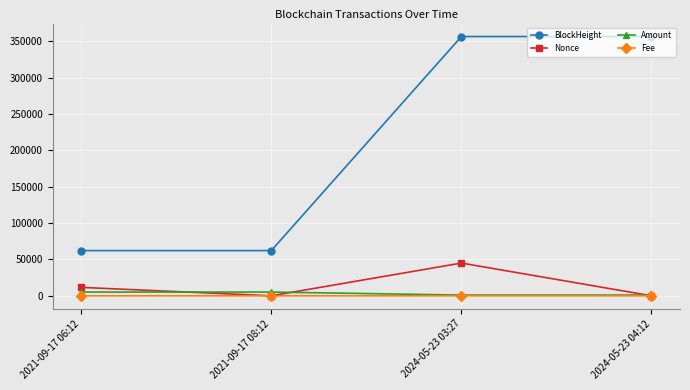

What is the label of the 4th point from the right?

2021-09-17 06:12